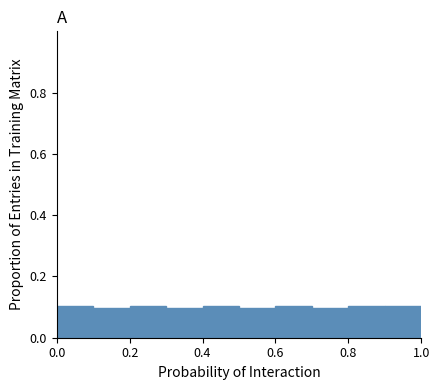

Reading left to right, transcribe this chart: for each bar, give the range it covers on the x-axis and its height. The values are not printed on the chart, so give them approximately, as read against the axis.

0.0 to 0.1: 0.1
0.1 to 0.2: 0.1
0.2 to 0.3: 0.1
0.3 to 0.4: 0.1
0.4 to 0.5: 0.1
0.5 to 0.6: 0.1
0.6 to 0.7: 0.1
0.7 to 0.8: 0.1
0.8 to 0.9: 0.1
0.9 to 1.0: 0.1